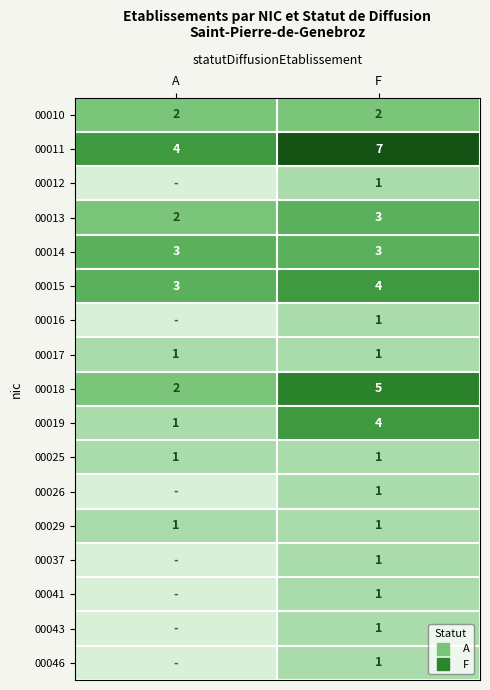

At A, list the series in order from largest to smallest.

00011, 00014, 00015, 00010, 00013, 00018, 00017, 00019, 00025, 00029, 00012, 00016, 00026, 00037, 00041, 00043, 00046